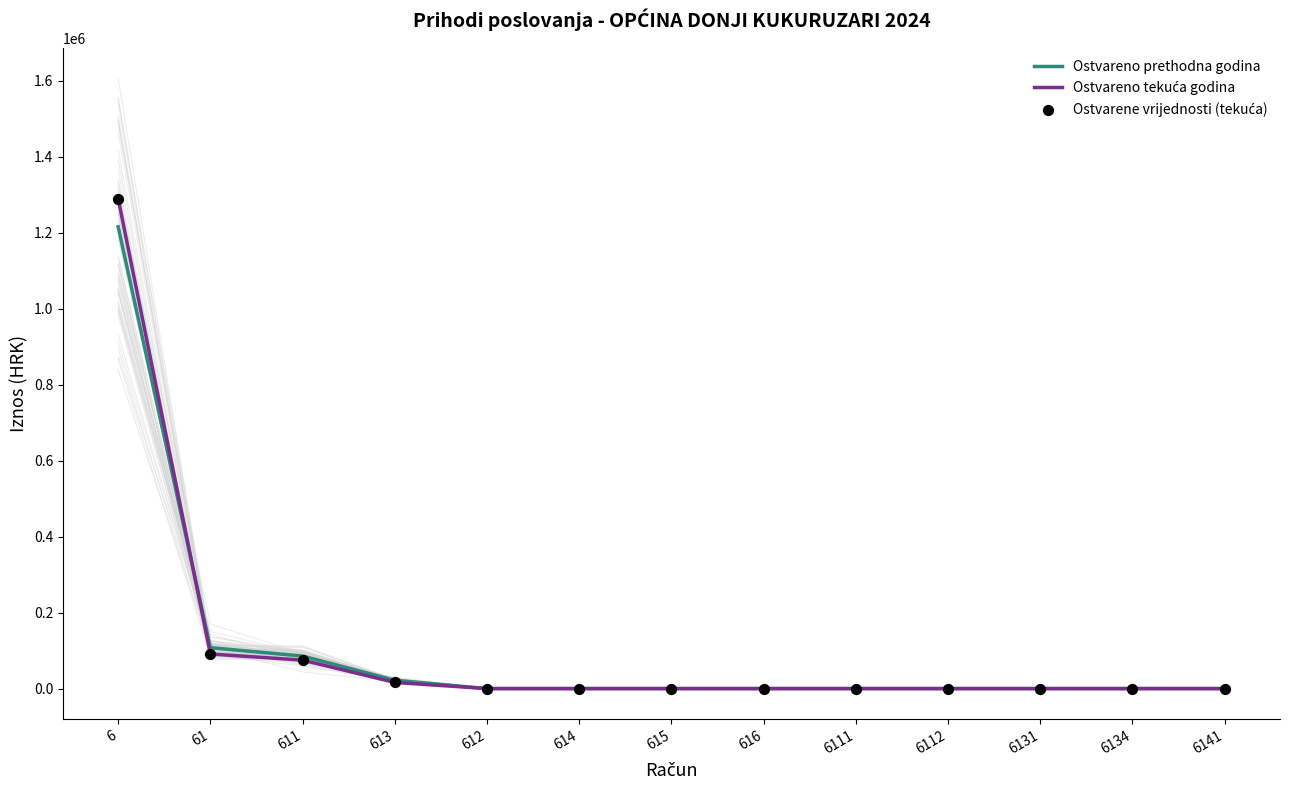

Which series has the widest spread of Y values?

Ostvareno tekuća godina